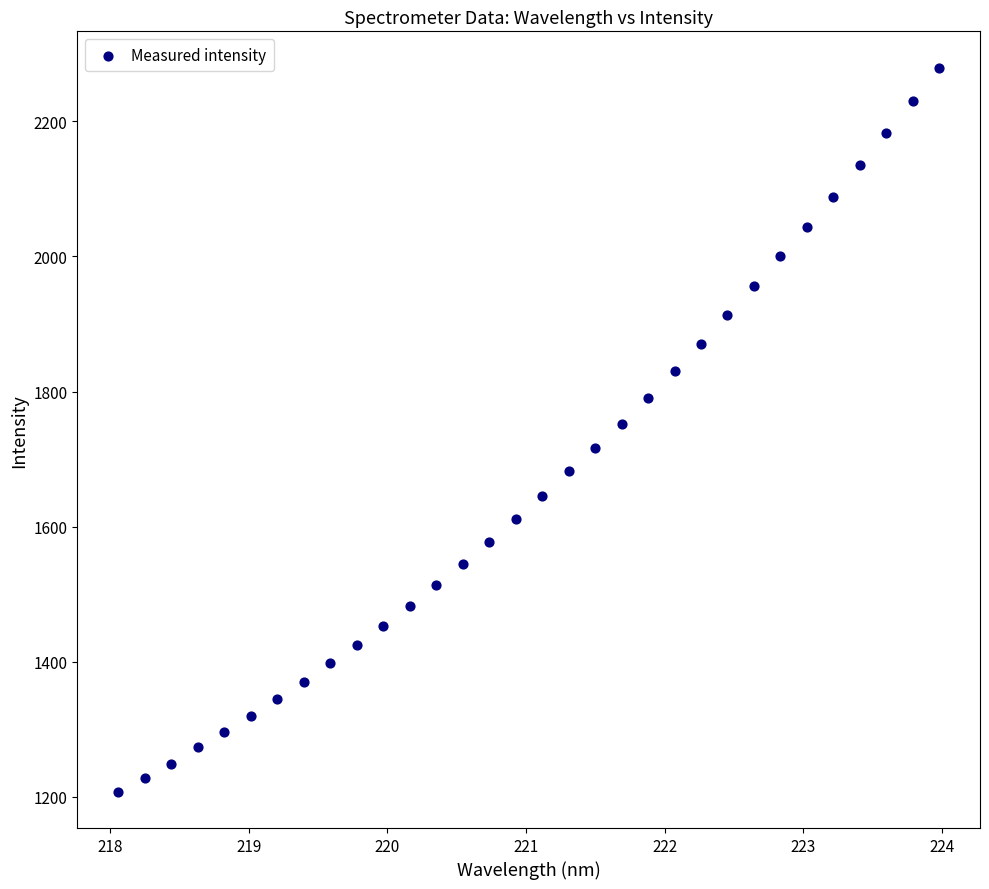

What is the range of X values (max minus min)?

5.9